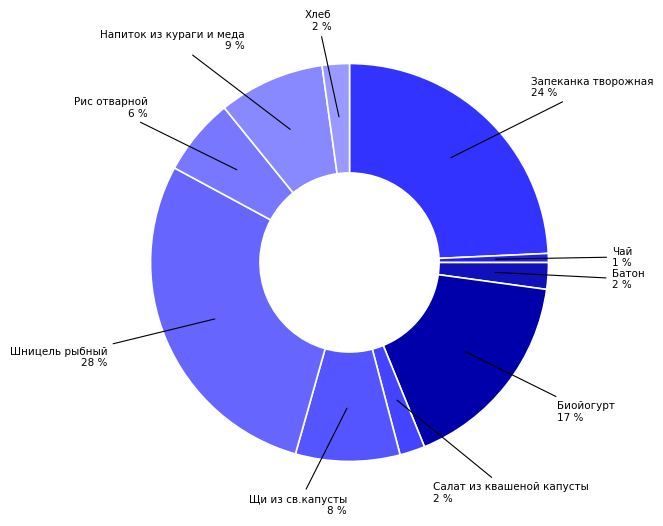

Is there any slice that represents more than half of the pie?

No